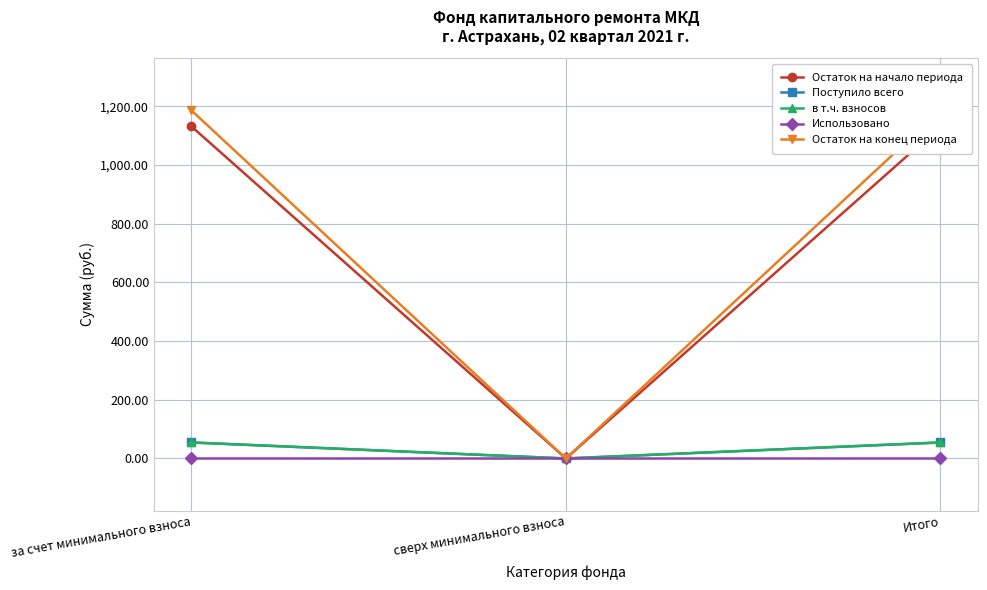

Reading left to right, extract all data points from this chart.

Остаток на начало периода: за счет минимального взноса=1131.3	сверх минимального взноса=0.0	Итого=1131.3
Поступило всего: за счет минимального взноса=54.5	сверх минимального взноса=0.0	Итого=54.5
в т.ч. взносов: за счет минимального взноса=54.5	сверх минимального взноса=0.0	Итого=54.5
Использовано: за счет минимального взноса=0.0	сверх минимального взноса=0.0	Итого=0.0
Остаток на конец периода: за счет минимального взноса=1185.8	сверх минимального взноса=0.0	Итого=1185.8